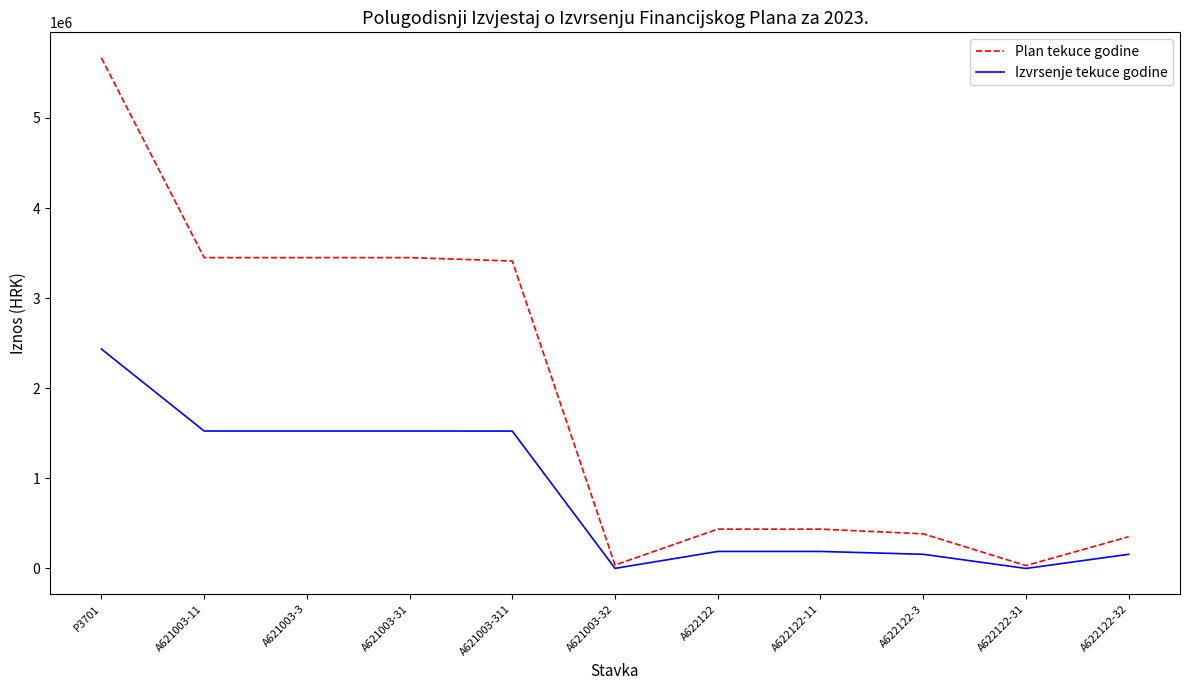

Which series has the largest total across all categories?

Plan tekuce godine